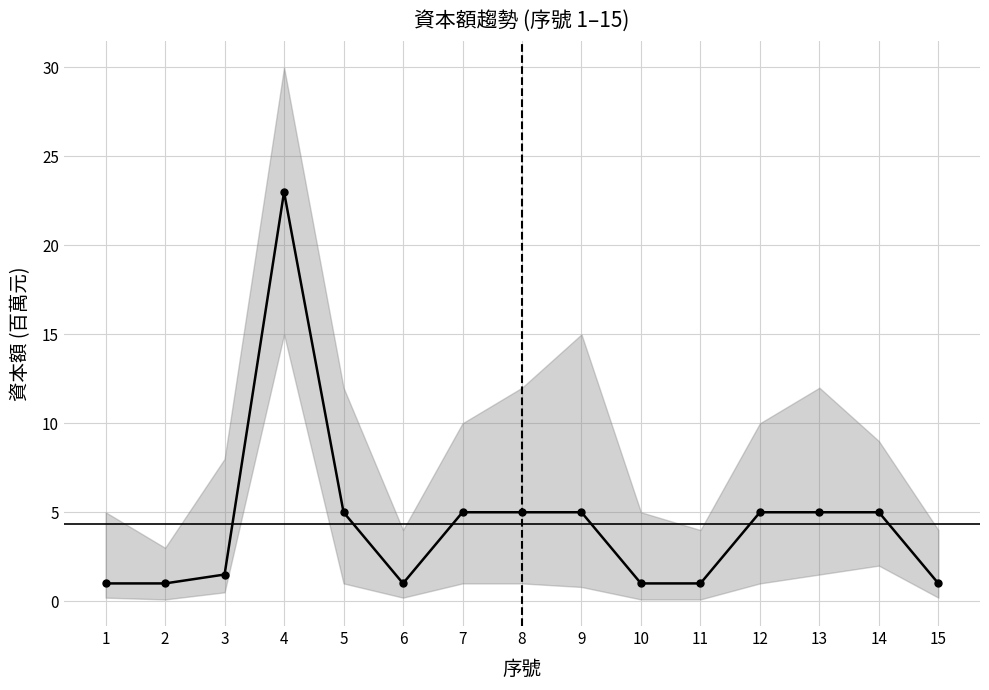

True or false: the data shows 23.0 at 4.

True